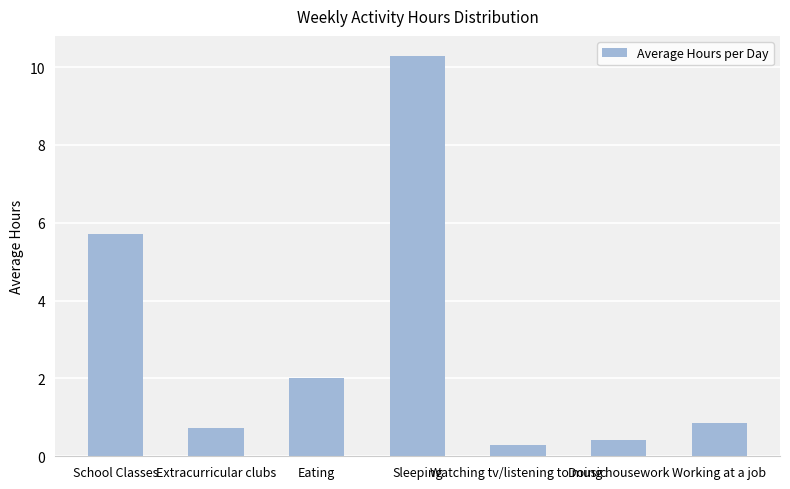

Rank the categories by value from highest to lowest.

Sleeping, School Classes, Eating, Working at a job, Extracurricular clubs, Doing housework, Watching tv/listening to music